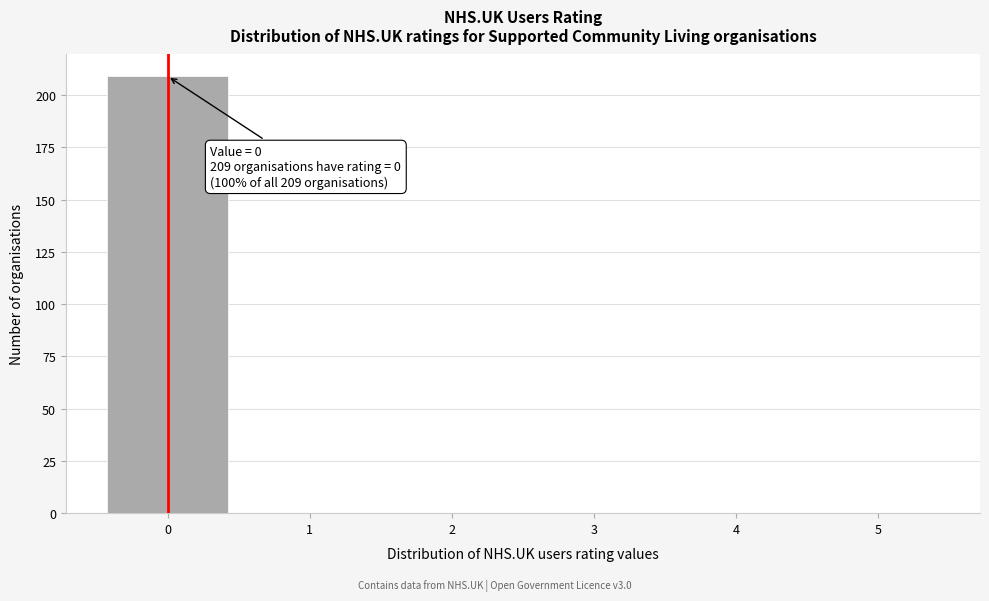

Over which range of the x-axis is the bar tallest?

-0.5 to 0.5